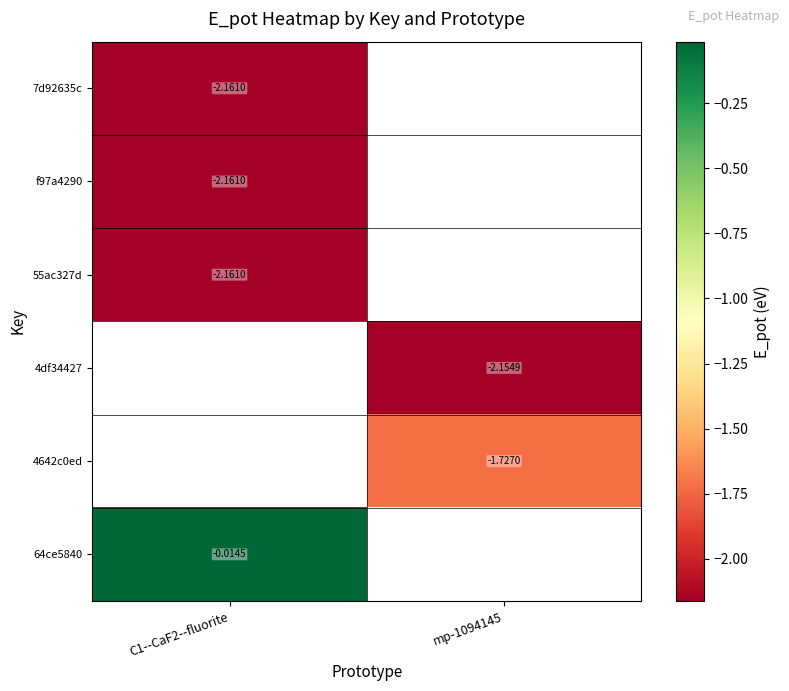

Which series has the largest range (max minus min)?

7d92635c